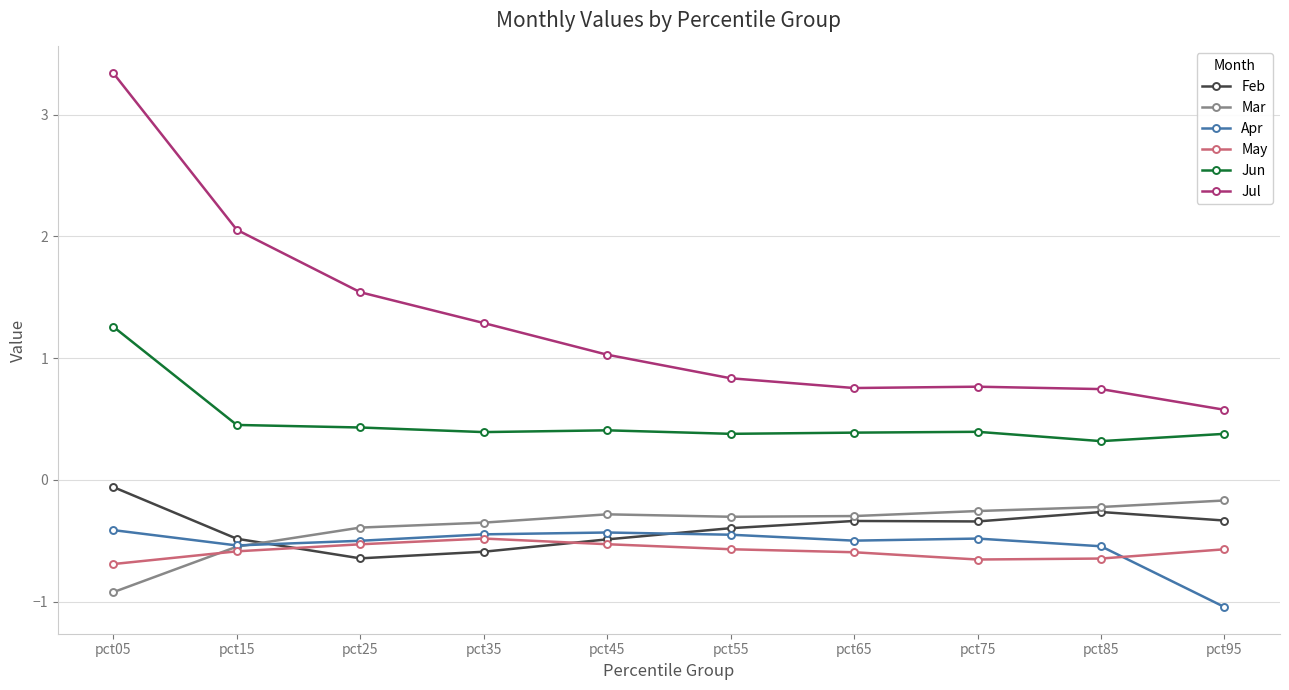

Is this an area chart (filled region under the line)?

No